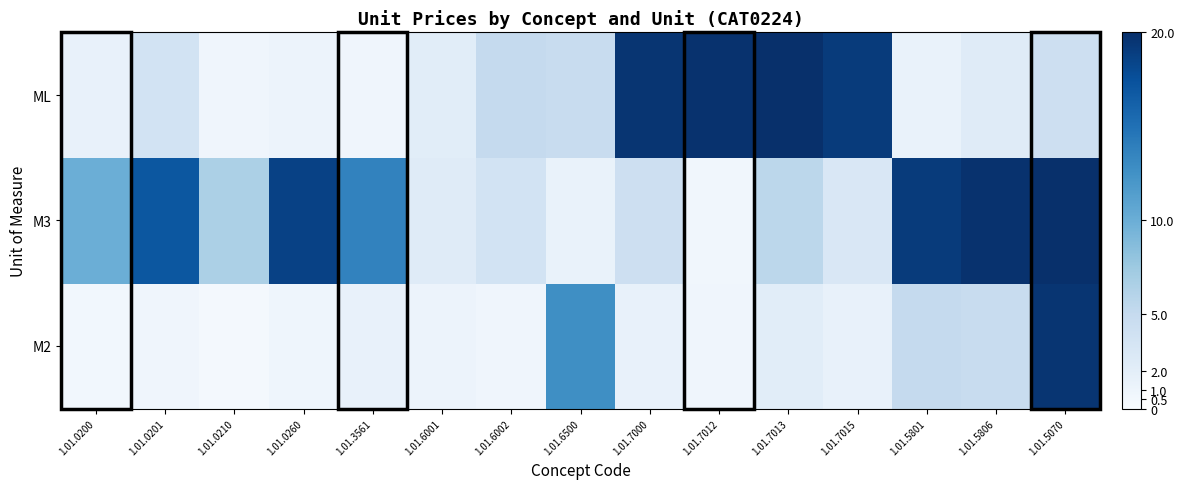

Which label corresponds to the smallest value in the chart?

1.01.0210